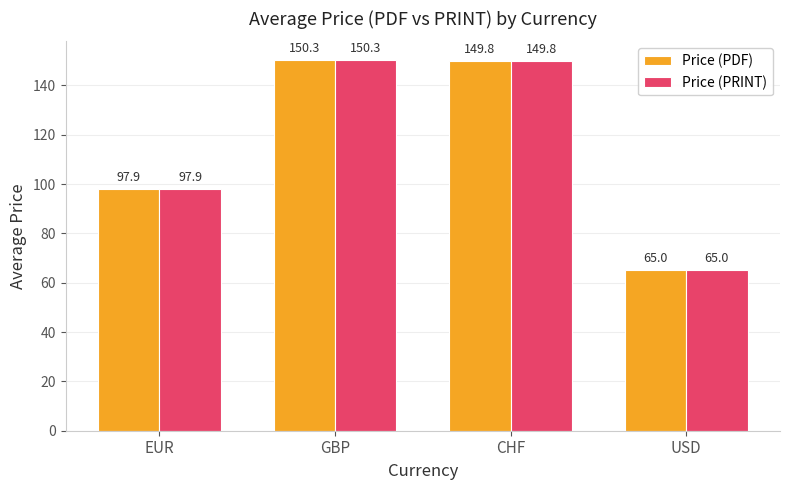

What is the difference between the maximum and minimum values in the Price (PRINT) series?

85.3